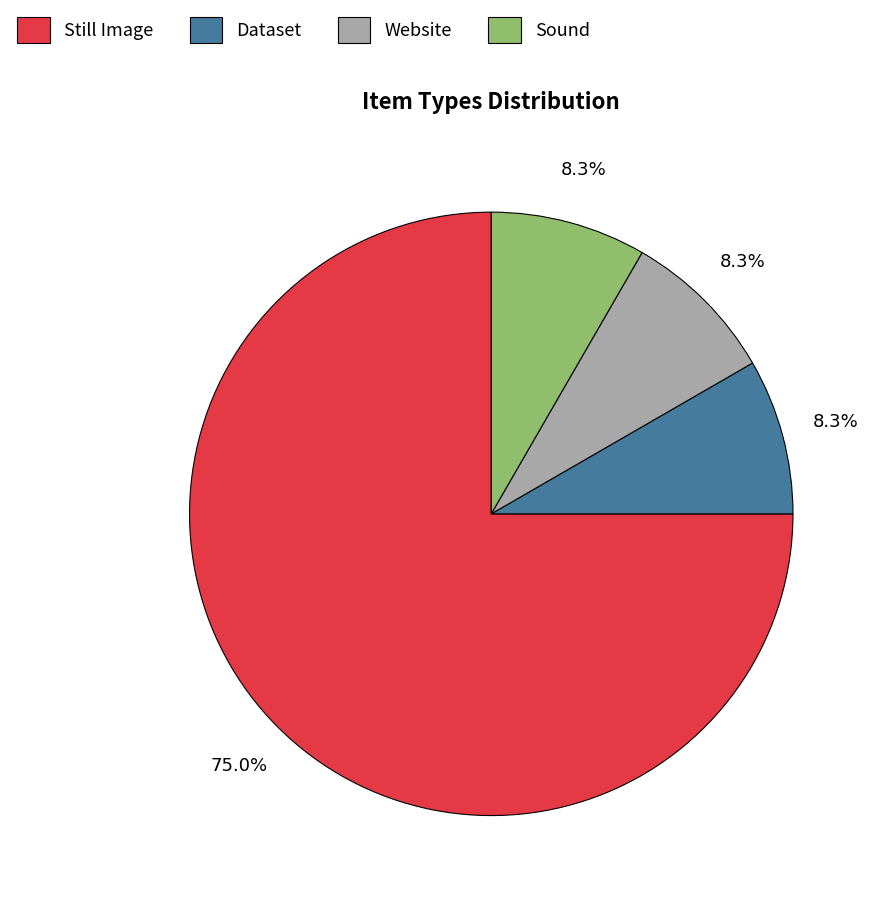

To the nearest percent, what is the average slice percentage?

25%